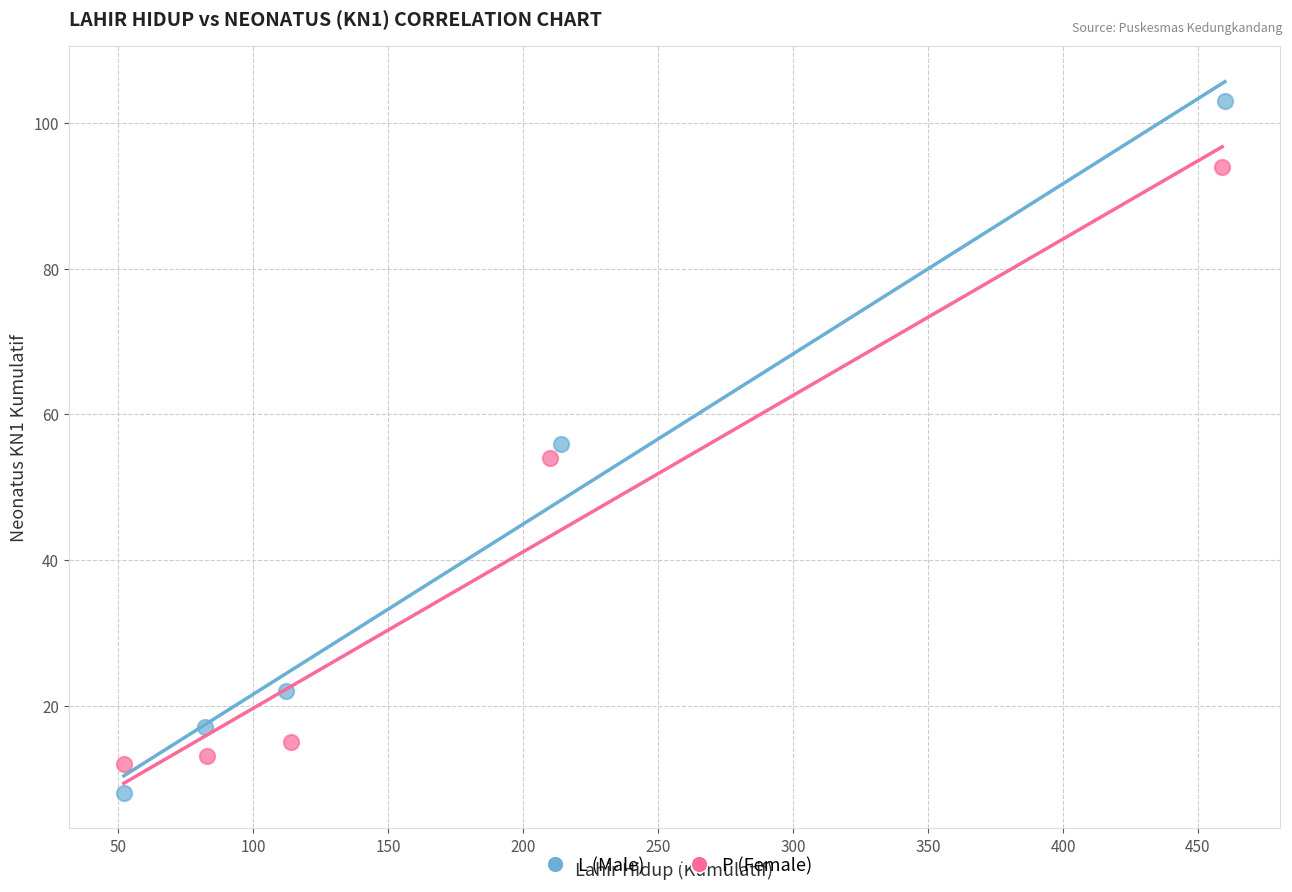

Which series reaches the maximum Y coordinate?

L (Male)